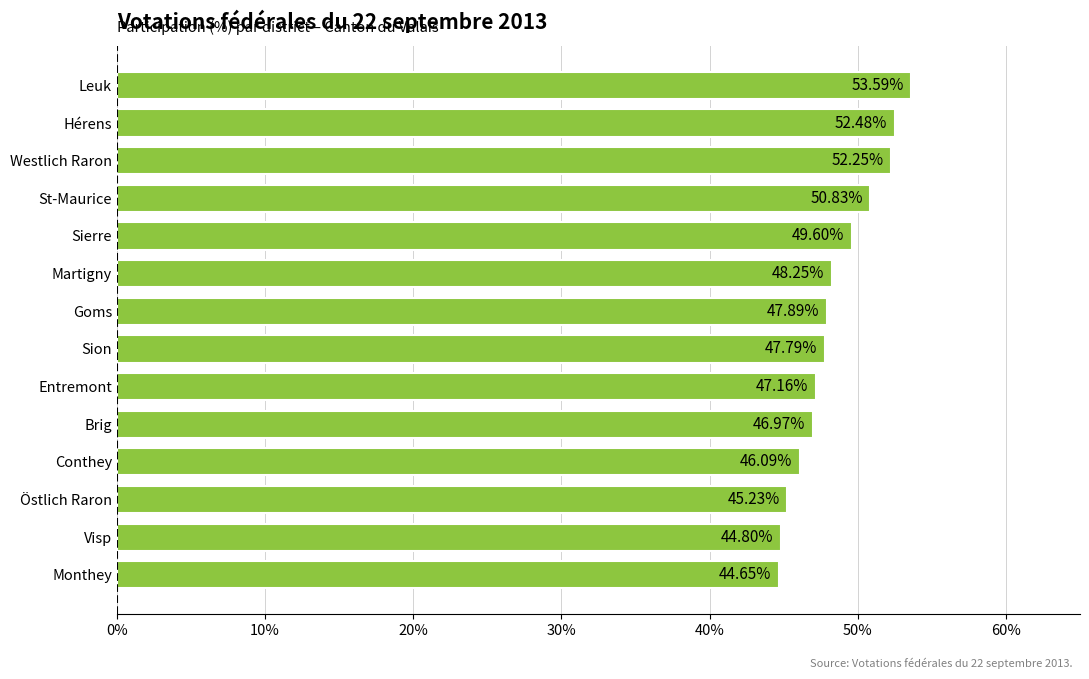

At which category does the chart reach its minimum across all series?

Monthey